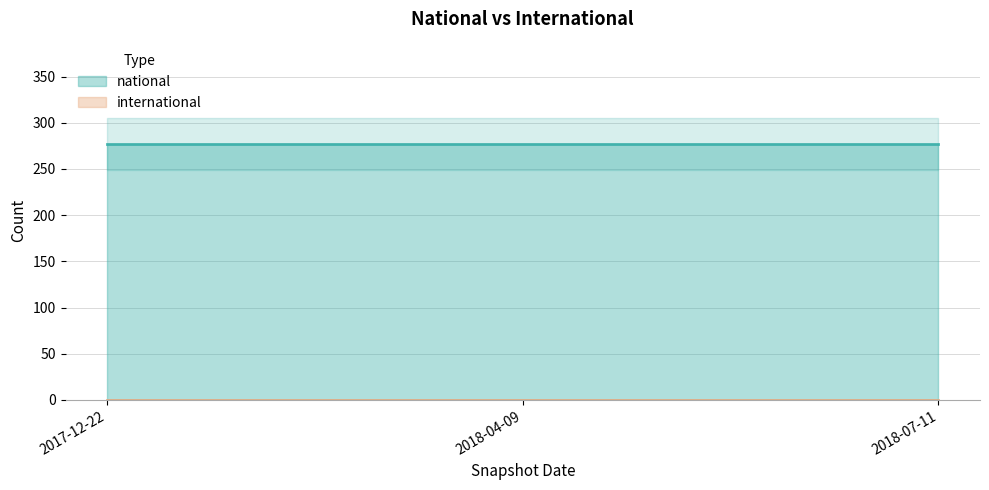

Which series has the largest total across all categories?

national